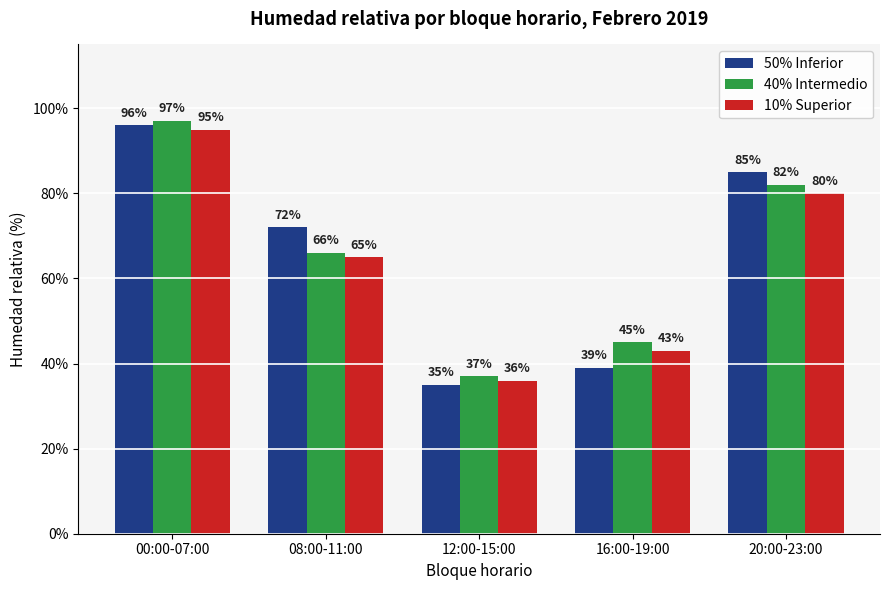

What is the average value of the 50% Inferior series?

65